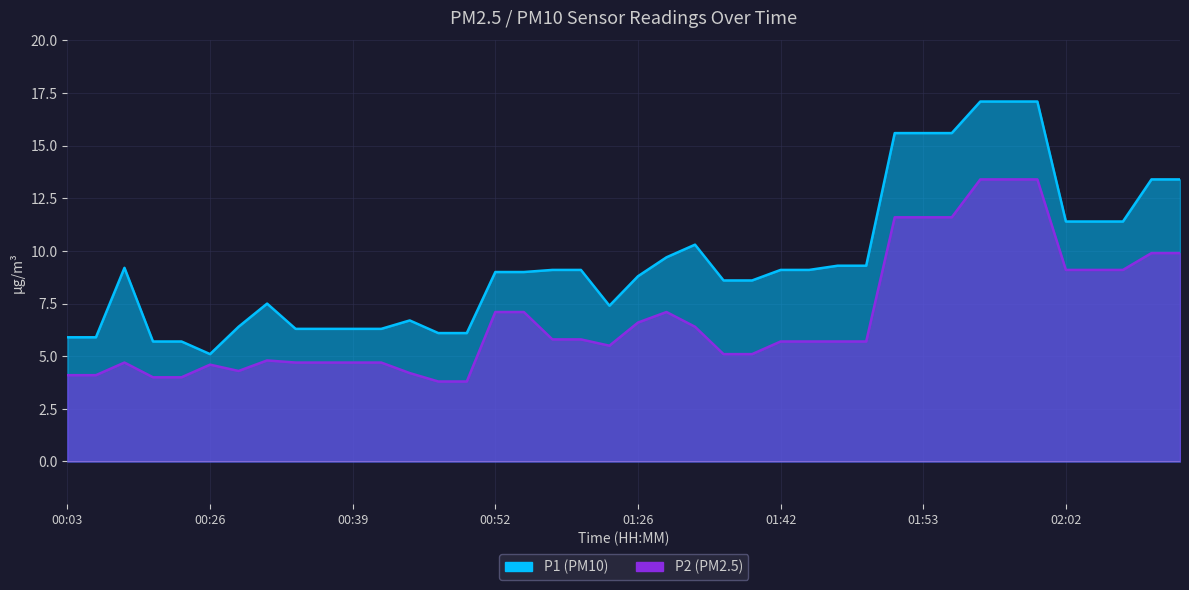

Which series has the widest spread of values?

P1